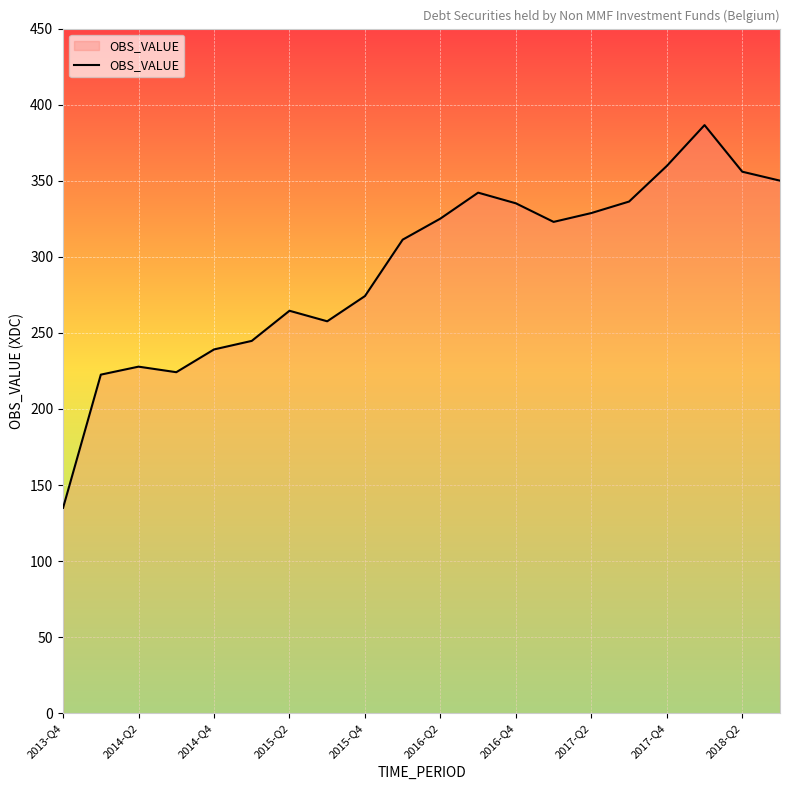

What is the maximum value shown in the chart?

386.6